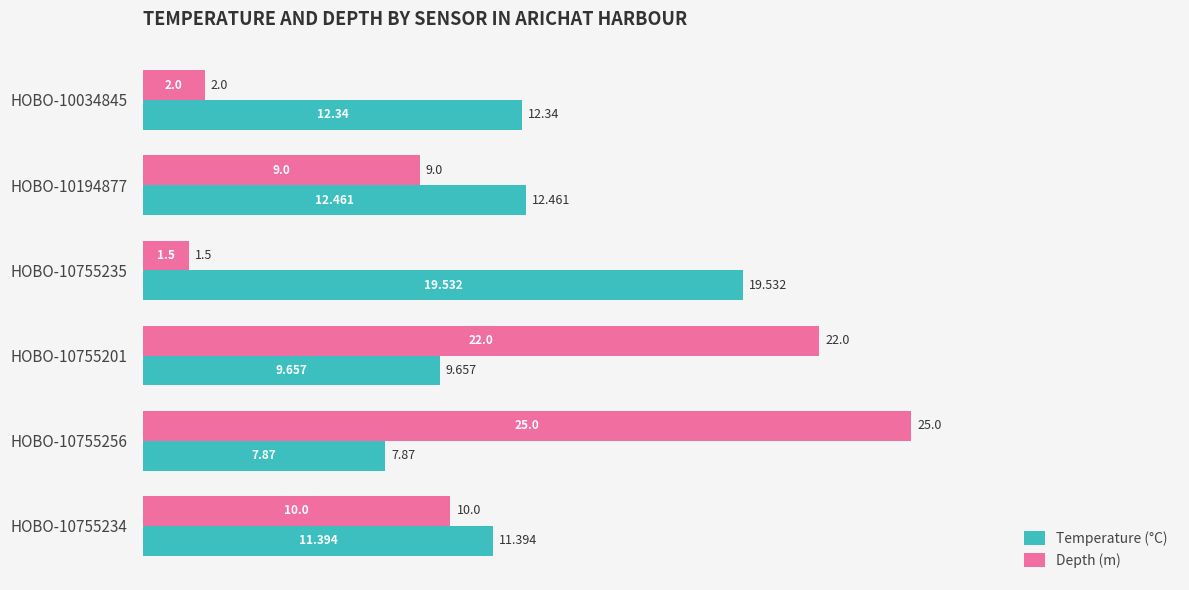

Rank the categories by Depth (m) value from highest to lowest.

HOBO-10755256, HOBO-10755201, HOBO-10755234, HOBO-10194877, HOBO-10034845, HOBO-10755235